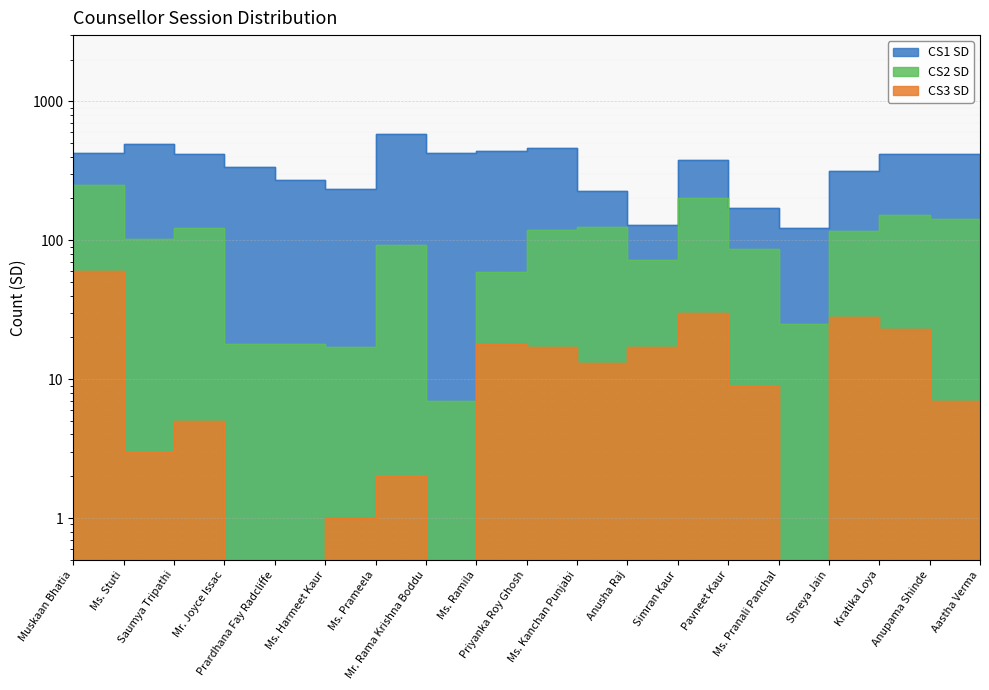

The CS3 SD series shows 16 at Pavneet Kaur. True or false?

False